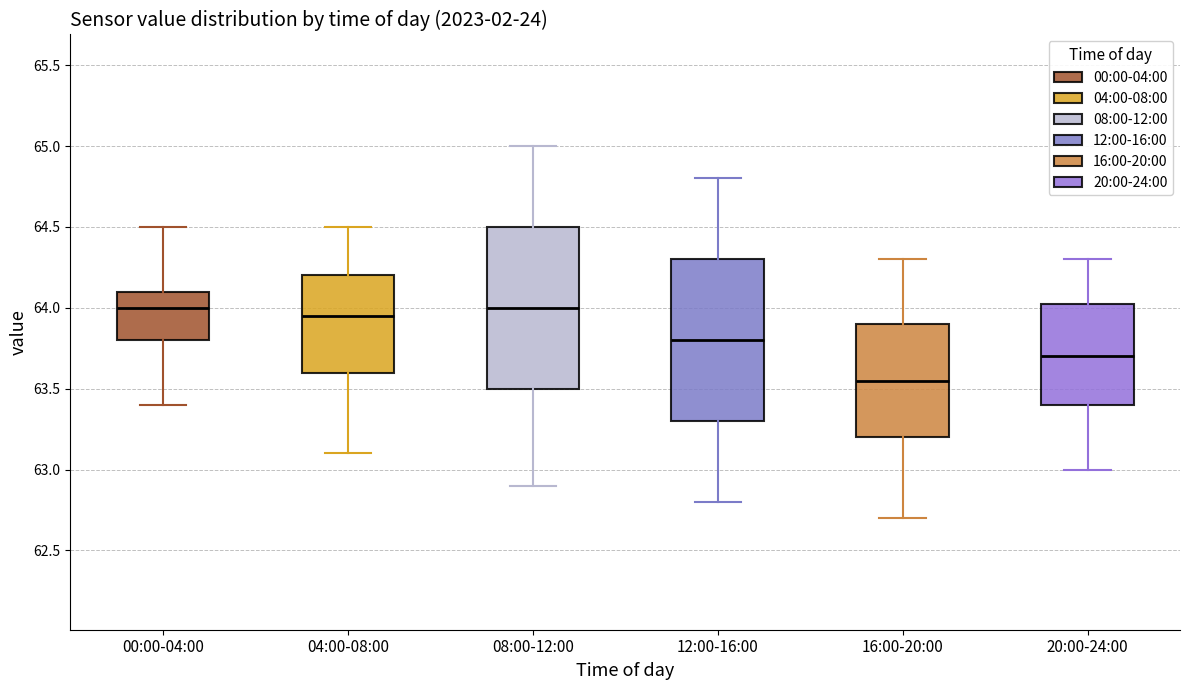

Which box has the lowest median line?

16:00-20:00